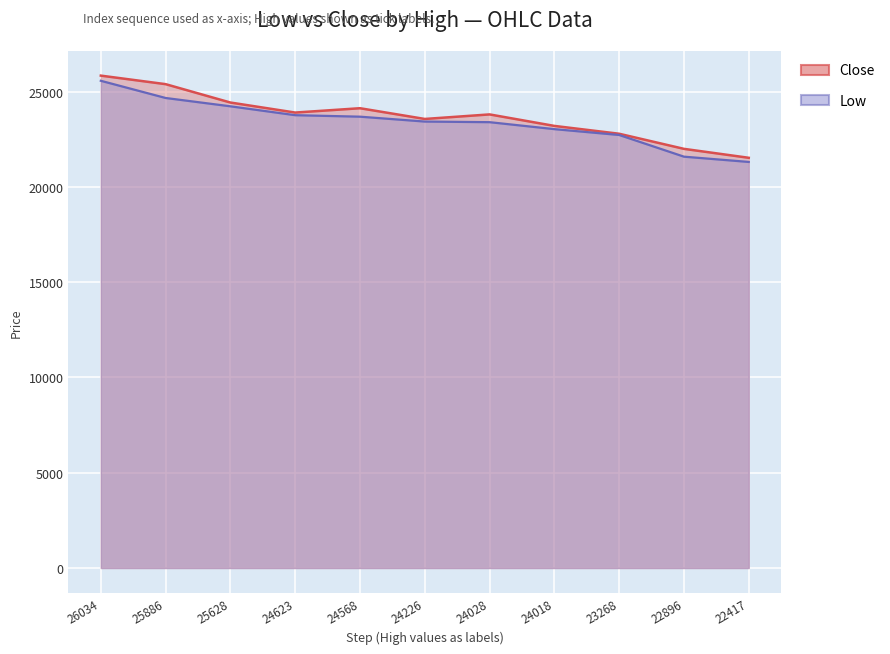

At 22417, list the series in order from smallest to largest.

Low, Close